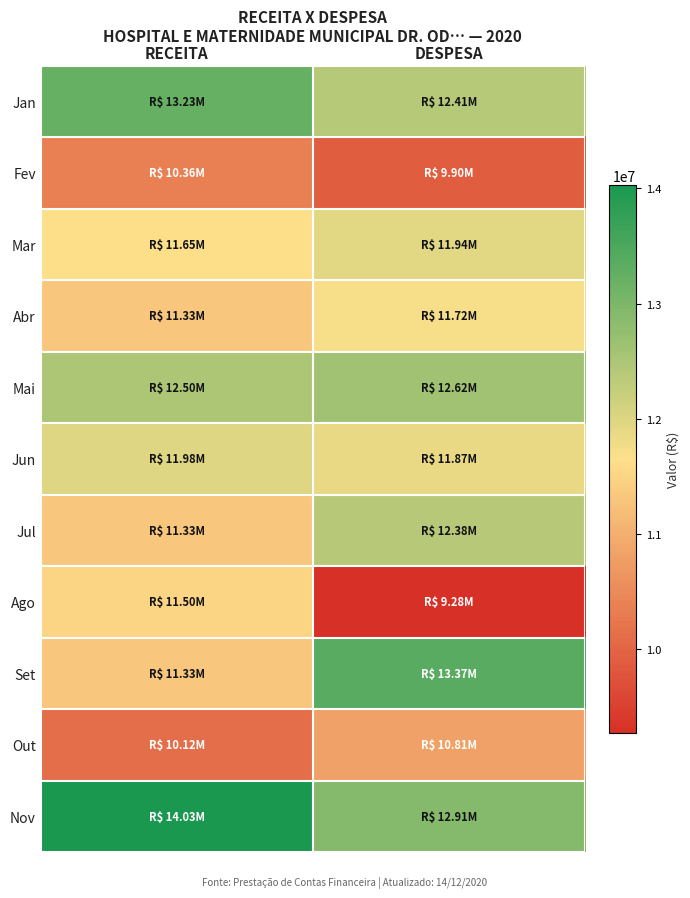

At how many categories does at least one series exceed 13322653?

2